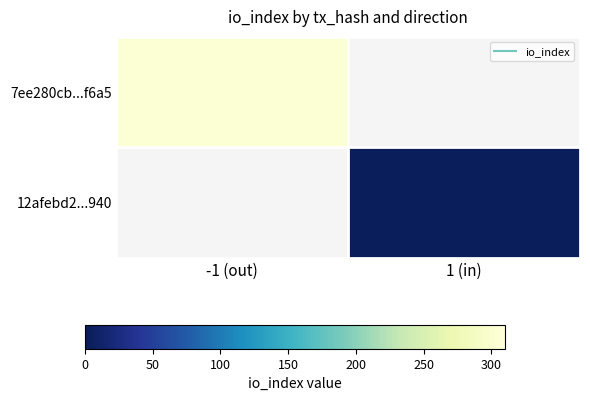

Rank the series by their maximum value, from highest to lowest.

7ee280cb...f6a5, 12afebd2...940